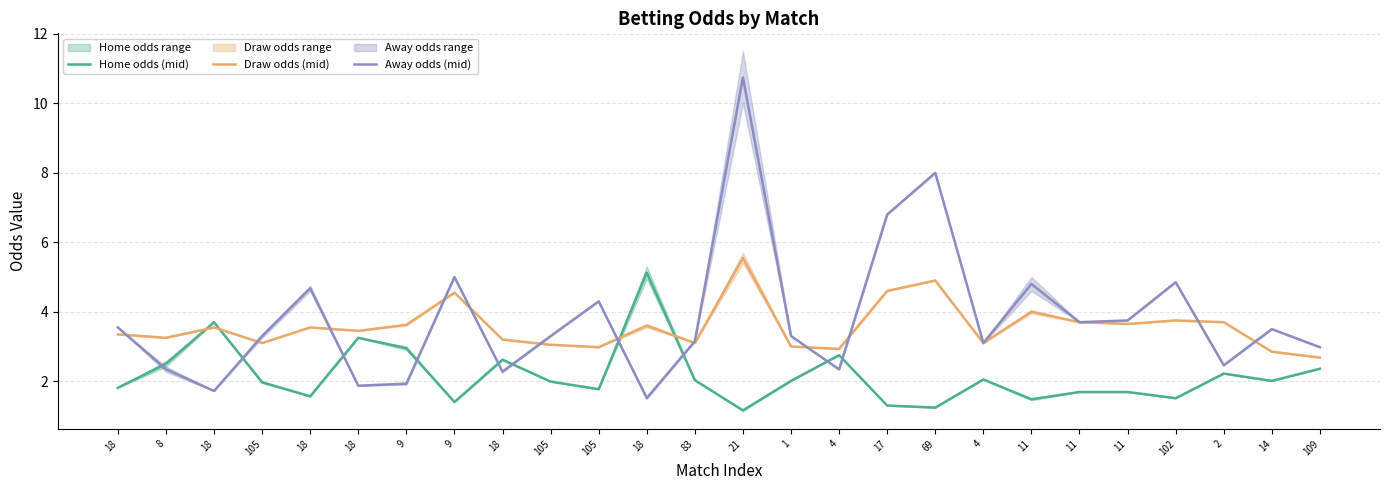

Read the Home odds (mid) value at 18.

1.8